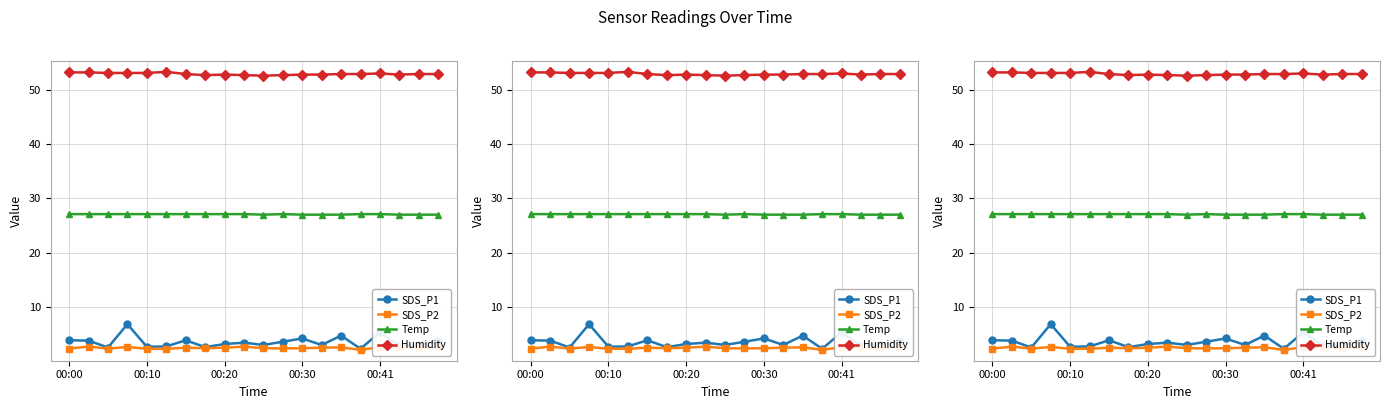

How many data points in Temp are above 27?

13